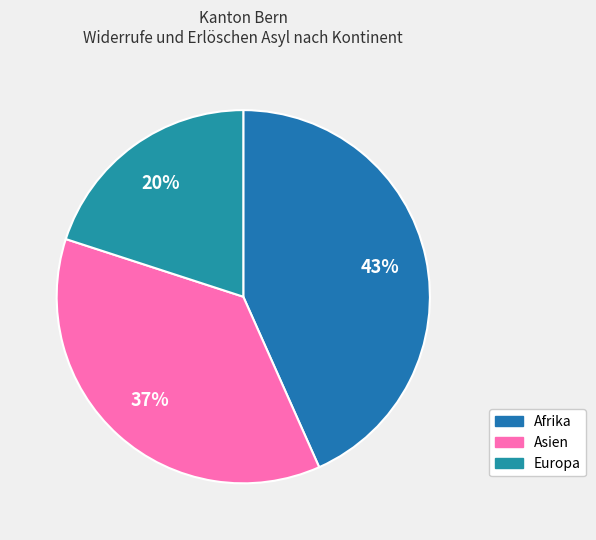

Is there a majority slice in this chart?

No